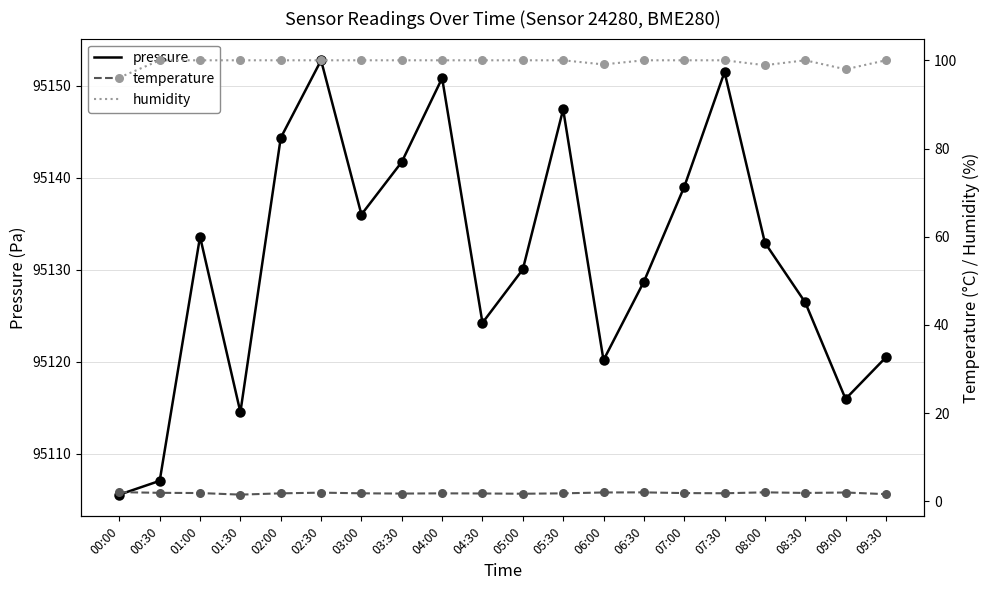

What are all the series names shown in the legend?

pressure, temperature, humidity